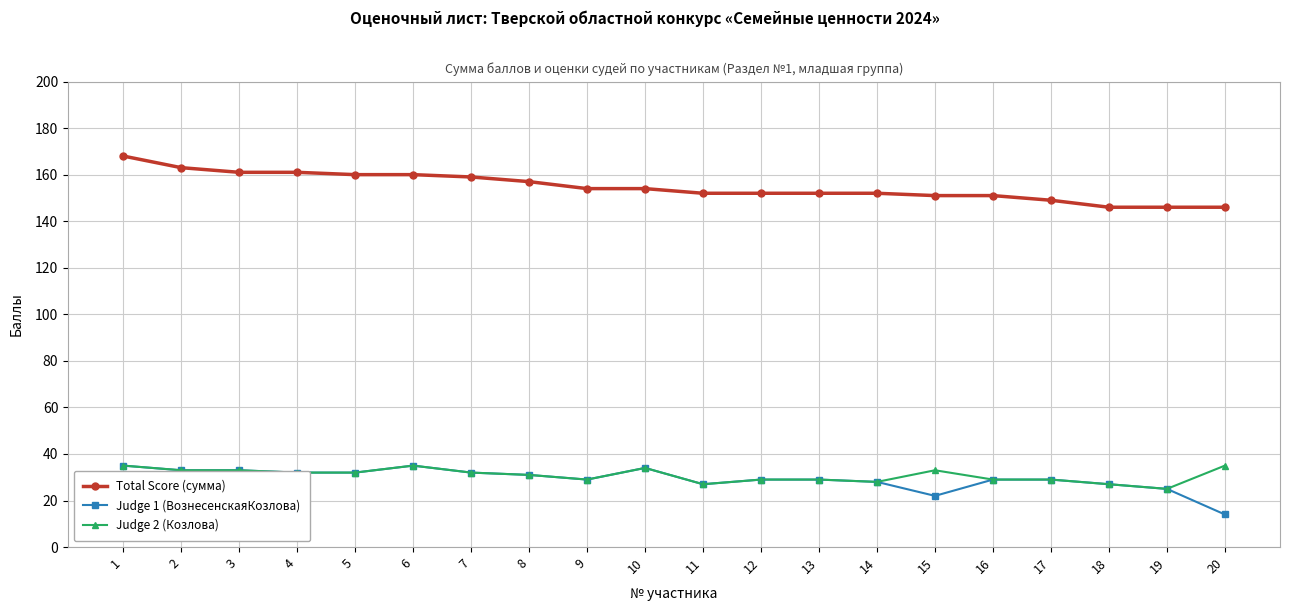

True or false: Judge 2 (Козлова) and Total Score (сумма) cross at least once.

False